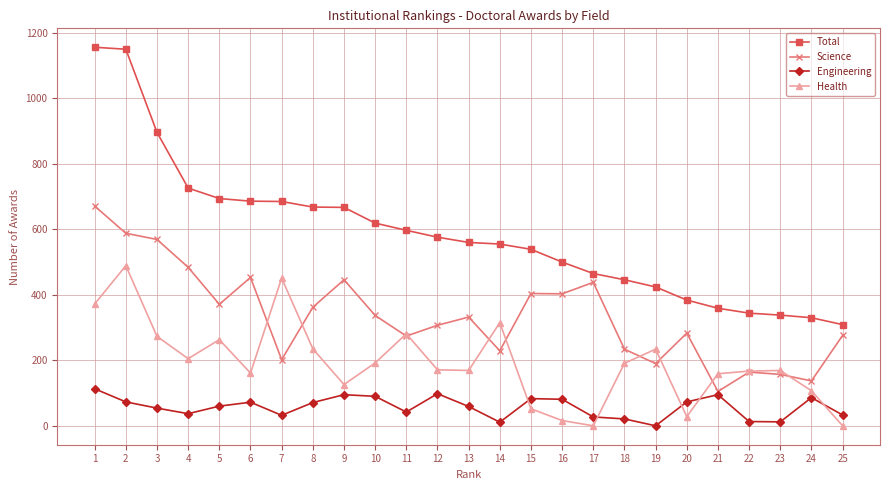

How many values in Engineering are above zero?

24